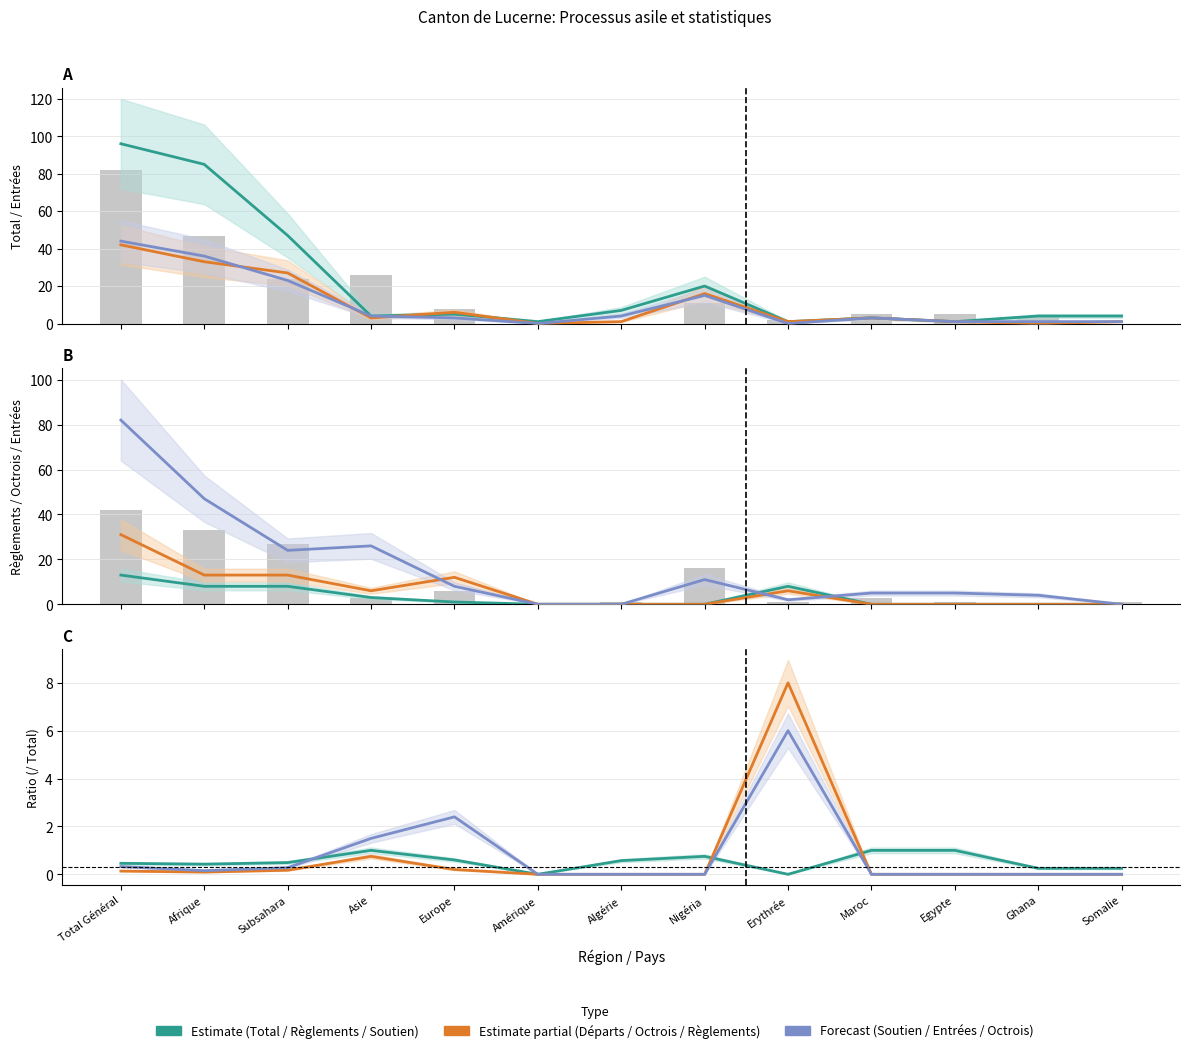

Is it true that Soutien exéc. (col_5) equals 0.5 at Egypte?

False